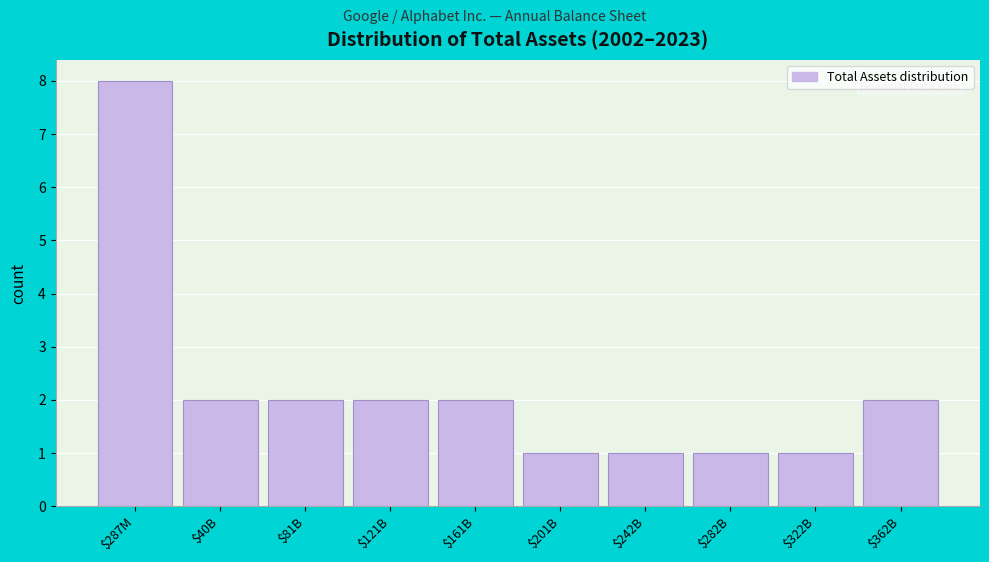

Reading left to right, what are all the values shown in this chart?

8	2	2	2	2	1	1	1	1	2